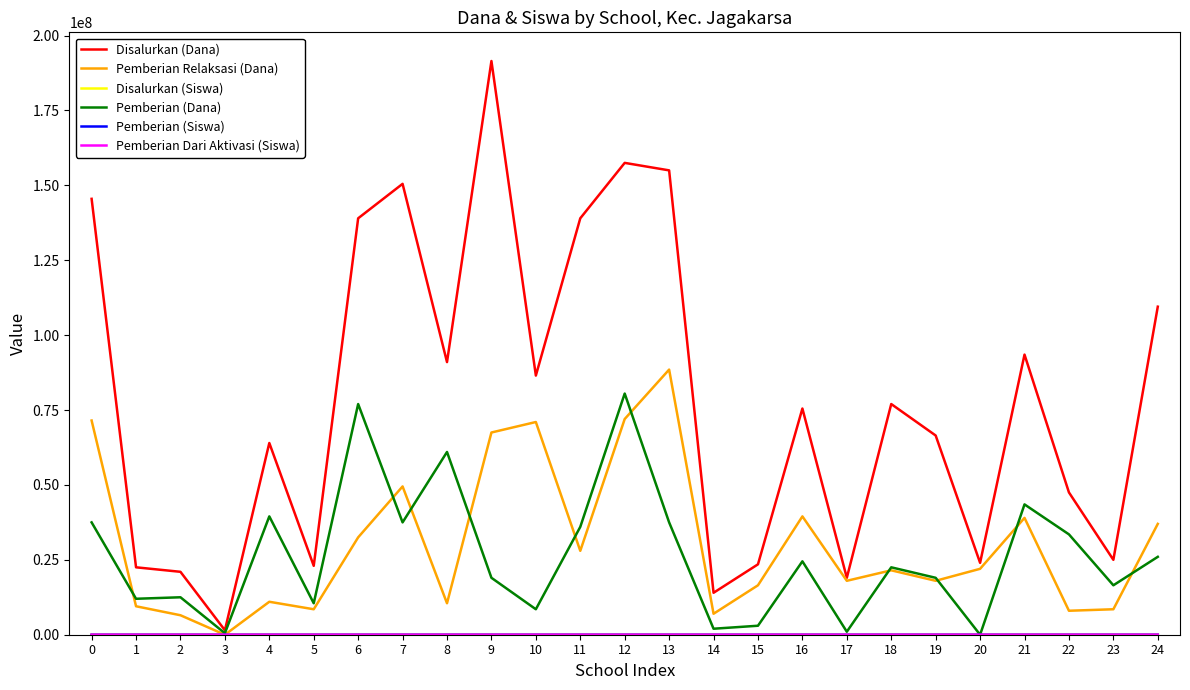

Which series has the largest total across all categories?

Disalurkan (Dana)